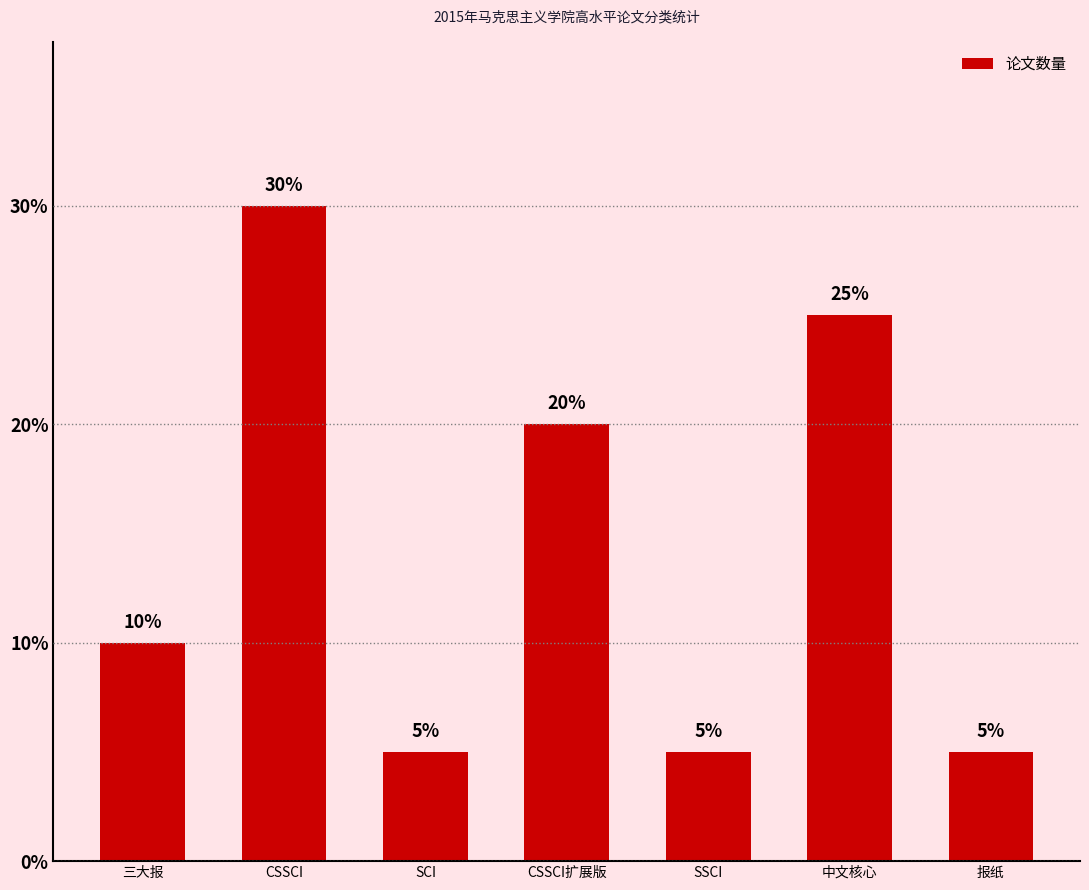

Does the chart contain any negative values?

No